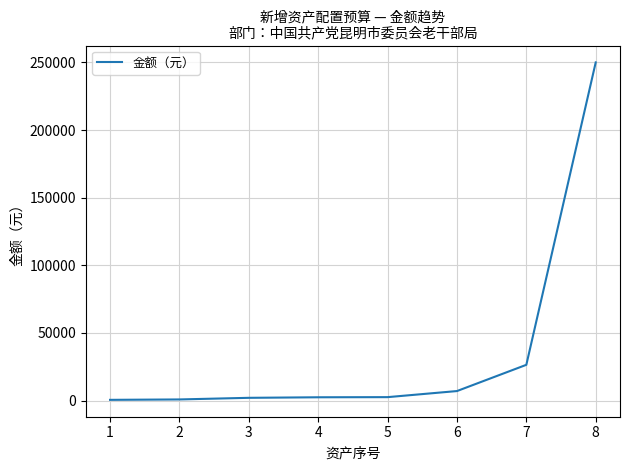

What is the maximum value shown in the chart?

250000